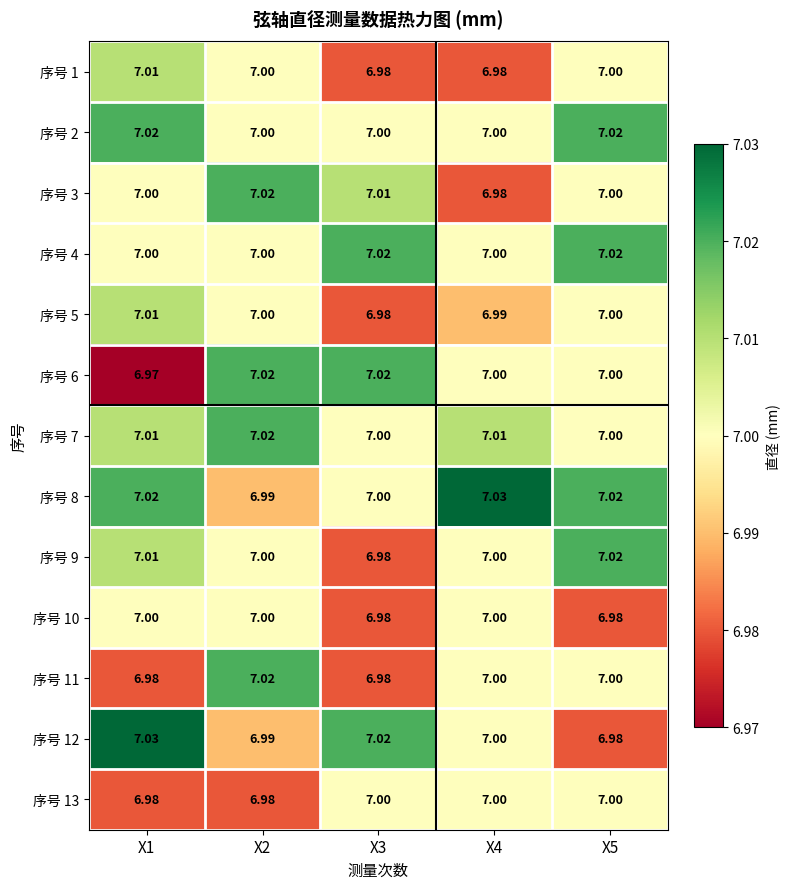

Is the value of 序号 2 at X1 greater than the value of 序号 7 at X4?

Yes